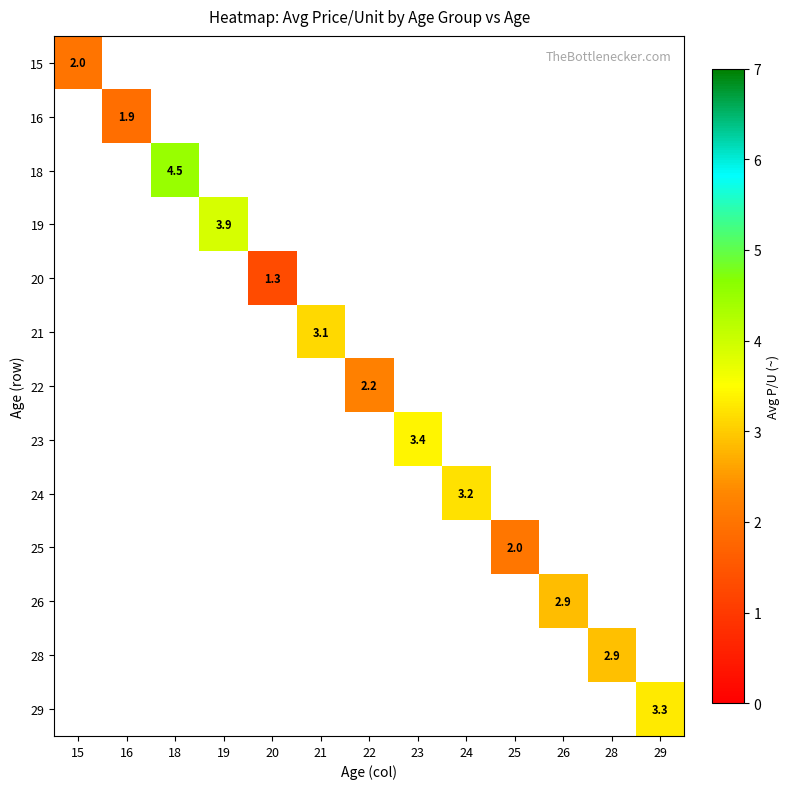

Which has a higher value, 22 or 21?

21